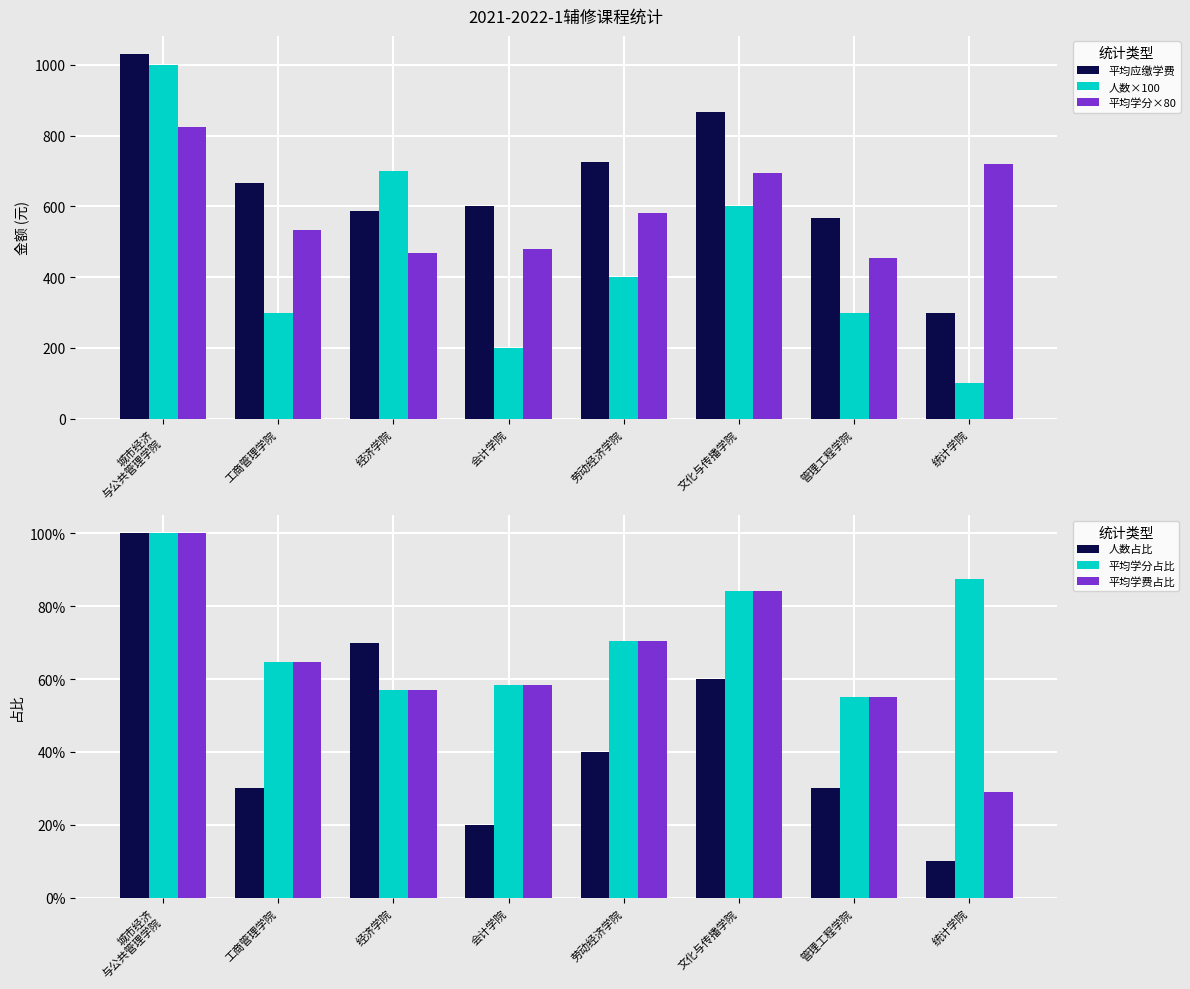

Reading left to right, extract all data points from this chart.

平均应缴学费: 1030.0	666.7	585.7	600.0	725.0	866.7	566.7	300.0
人数×100: 1000.0	300.0	700.0	200.0	400.0	600.0	300.0	100.0
平均学分×80: 824.0	533.3	468.6	480.0	580.0	693.3	453.3	720.0
人数占比: 1.0	0.3	0.7	0.2	0.4	0.6	0.3	0.1
平均学分占比: 1.0	0.6	0.6	0.6	0.7	0.8	0.6	0.9
平均学费占比: 1.0	0.6	0.6	0.6	0.7	0.8	0.6	0.3